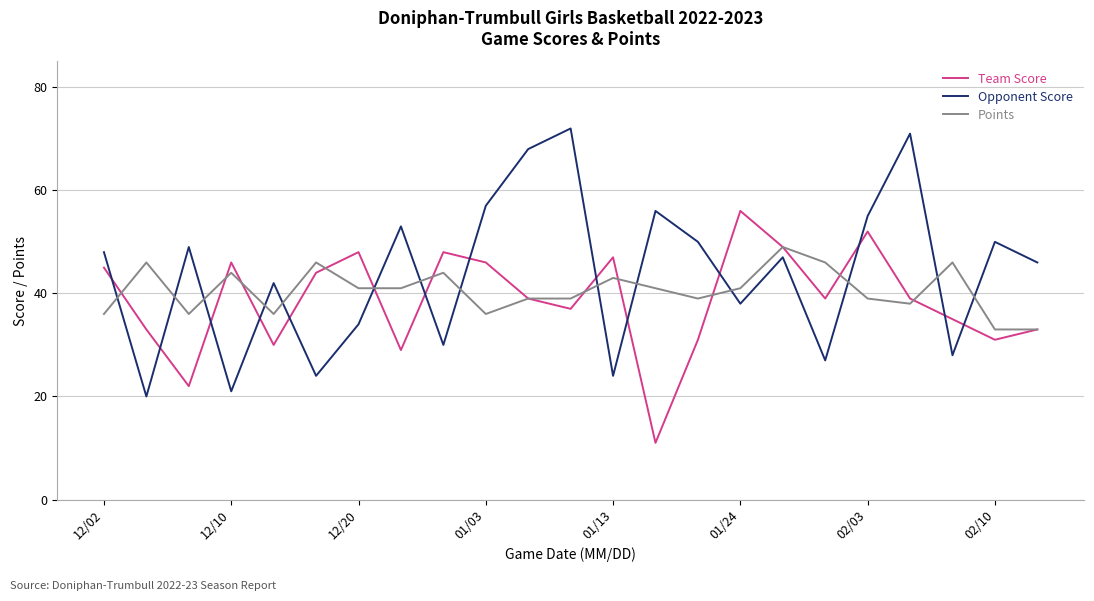

In Team Score, how many points are higher than both neighbors (excluding endpoints)?

6